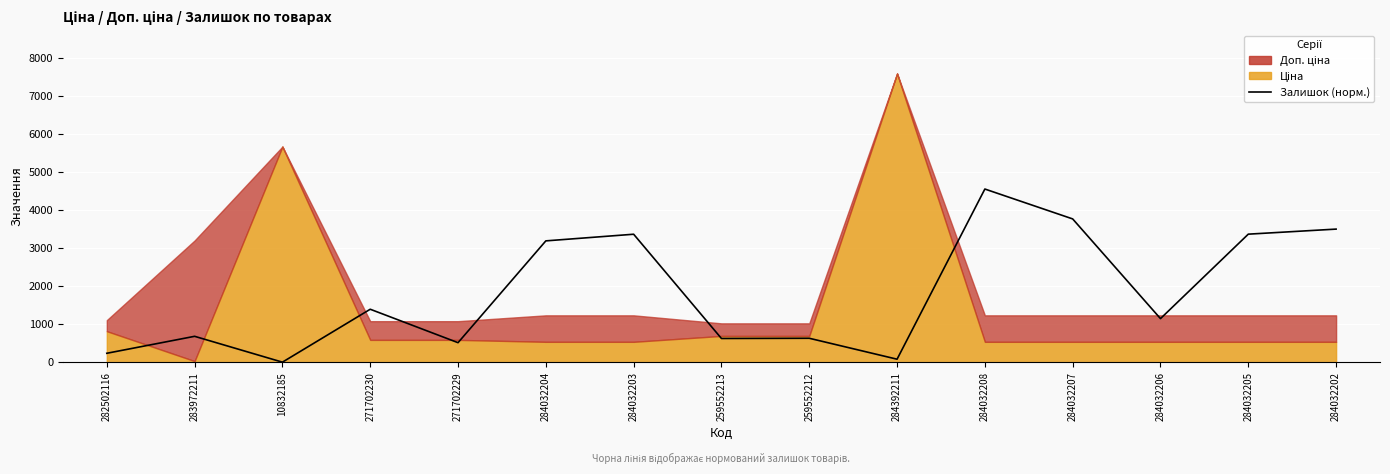

True or false: the data shows 1395.9 at 271702230.

True